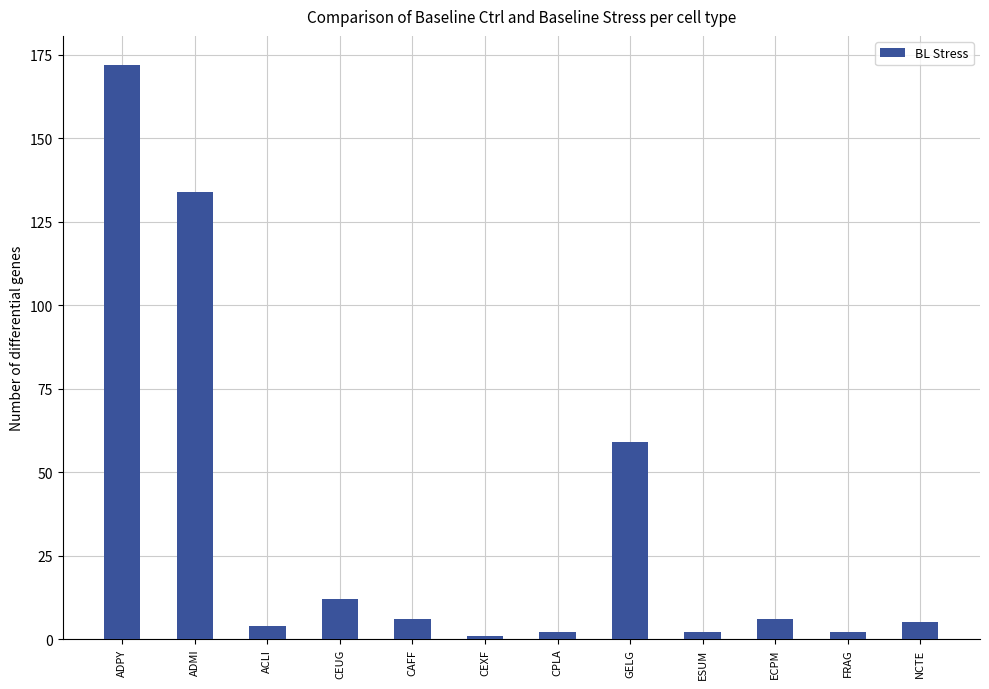

Reading right to left, extract all data points from this chart.

NCTE=5	FRAG=2	ECPM=6	ESUM=2	GELG=59	CPLA=2	CEXF=1	CAFF=6	CEUG=12	ACLI=4	ADMI=134	ADPY=172